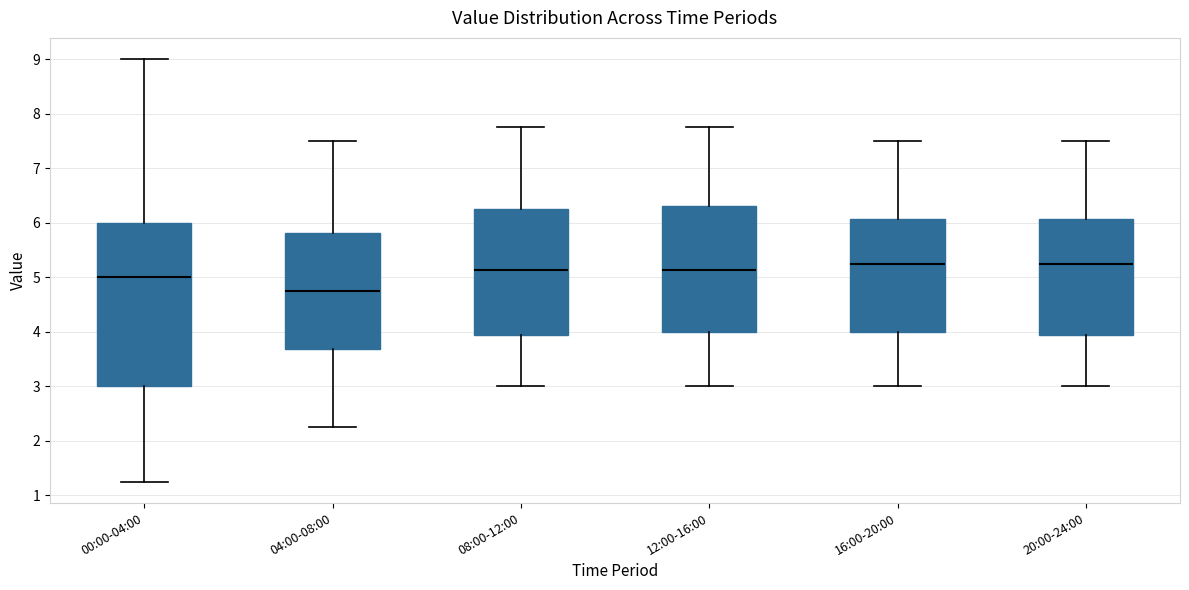

Where does the lower whisker of the box for 16:00-20:00 end on the y-axis? The values are not printed on the chart, so give them approximately, as read against the axis.

3.0